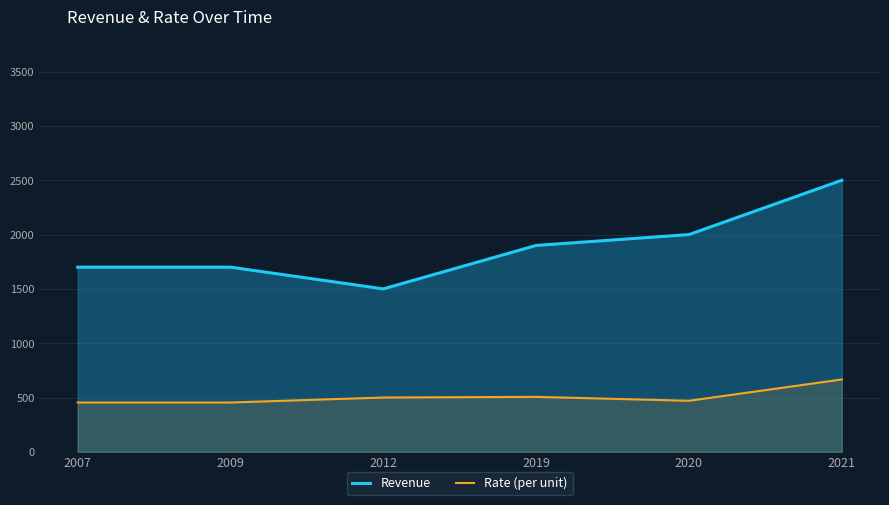

Where does the Rate (per unit) series first go above 500?

2019